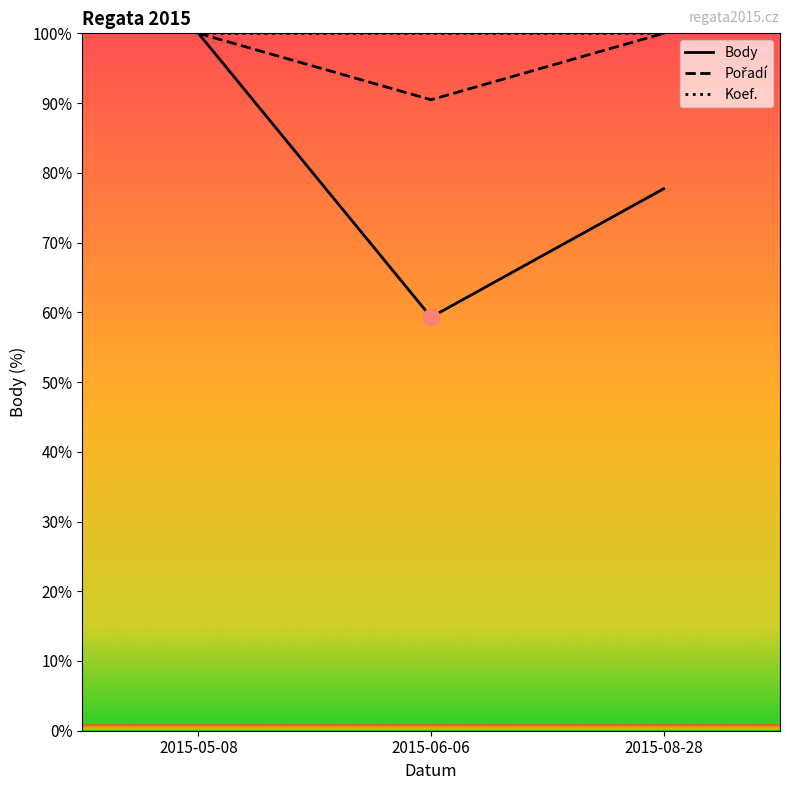

Reading right to left, list all the values displayed in this chart.

Body: 2015-08-28=77.7	2015-06-06=59.3	2015-05-08=100.0
Pořadí: 2015-08-28=100.0	2015-06-06=90.5	2015-05-08=100.0
Koef.: 2015-08-28=100.0	2015-06-06=100.0	2015-05-08=100.0